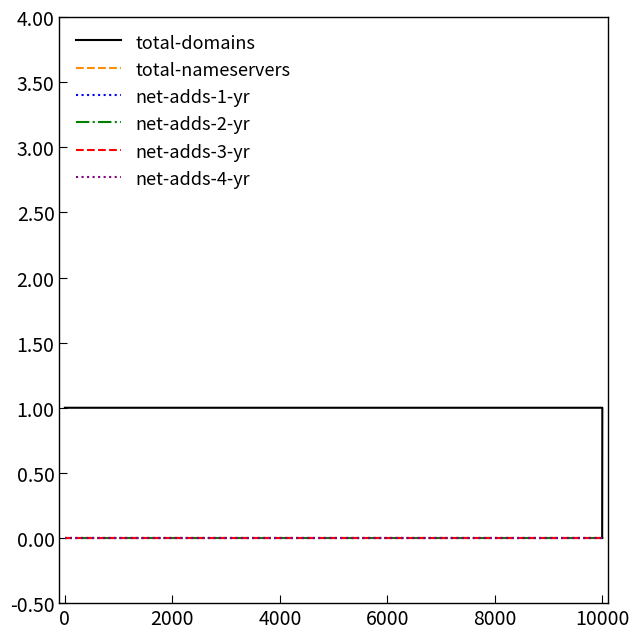

How many lines are shown in the chart?

6